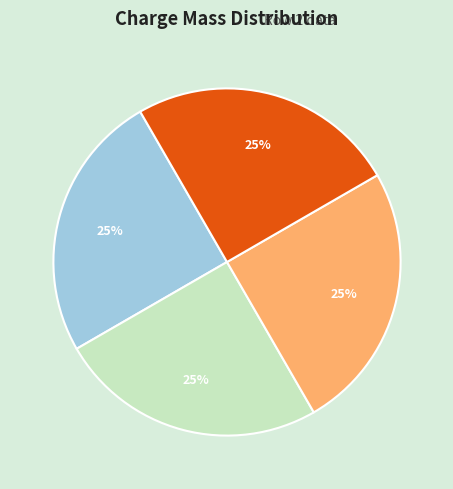

How many segments does this pie chart have?

4